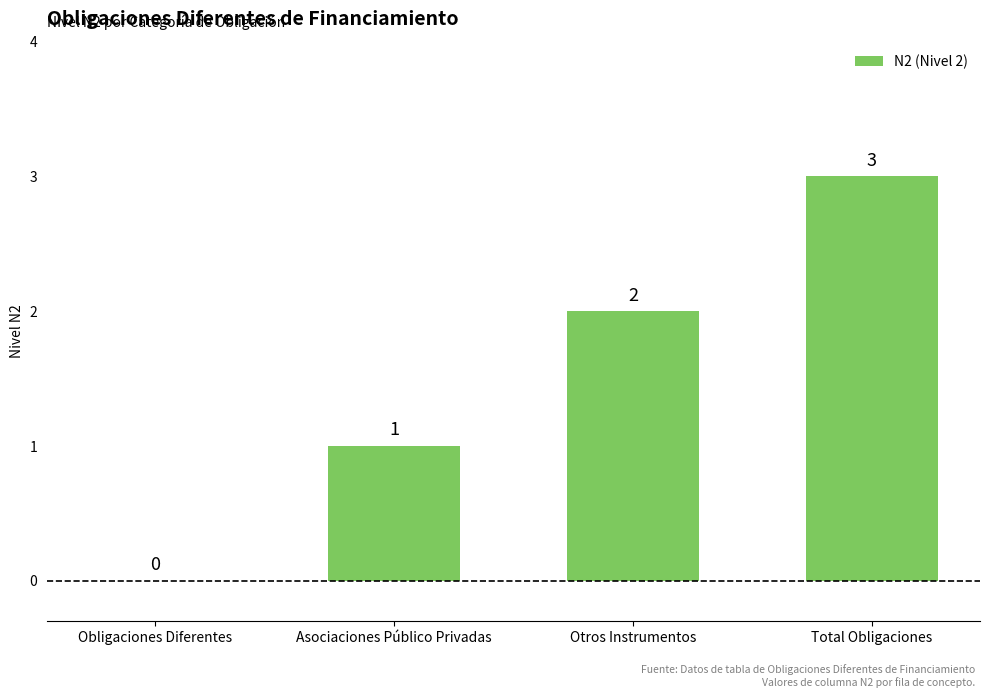

At which category does the chart reach its peak across all series?

Total Obligaciones